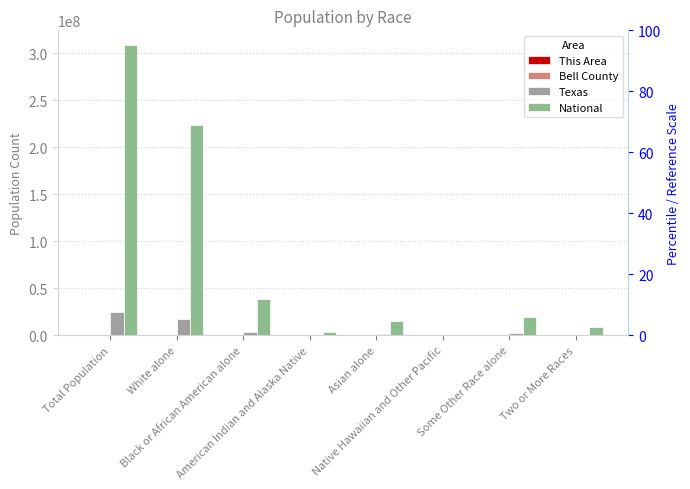

What is the value of the Bell County bar at the 6th from the left?

2430